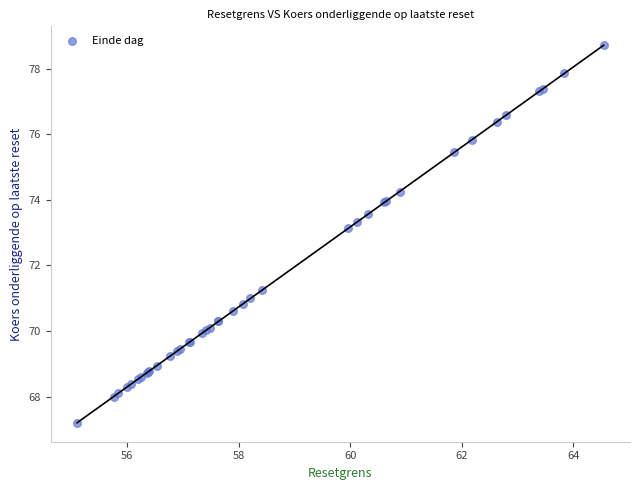

What Y value in the scatter plot is closest to 72?

71.2